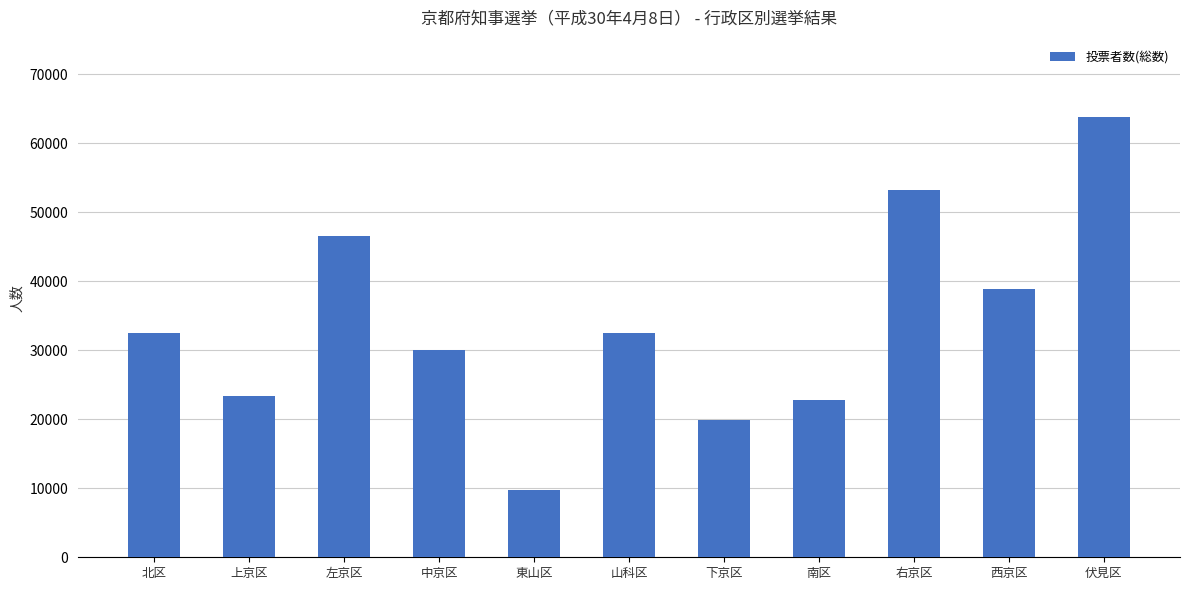

What is the change in value from 上京区 to 山科区?

+9081